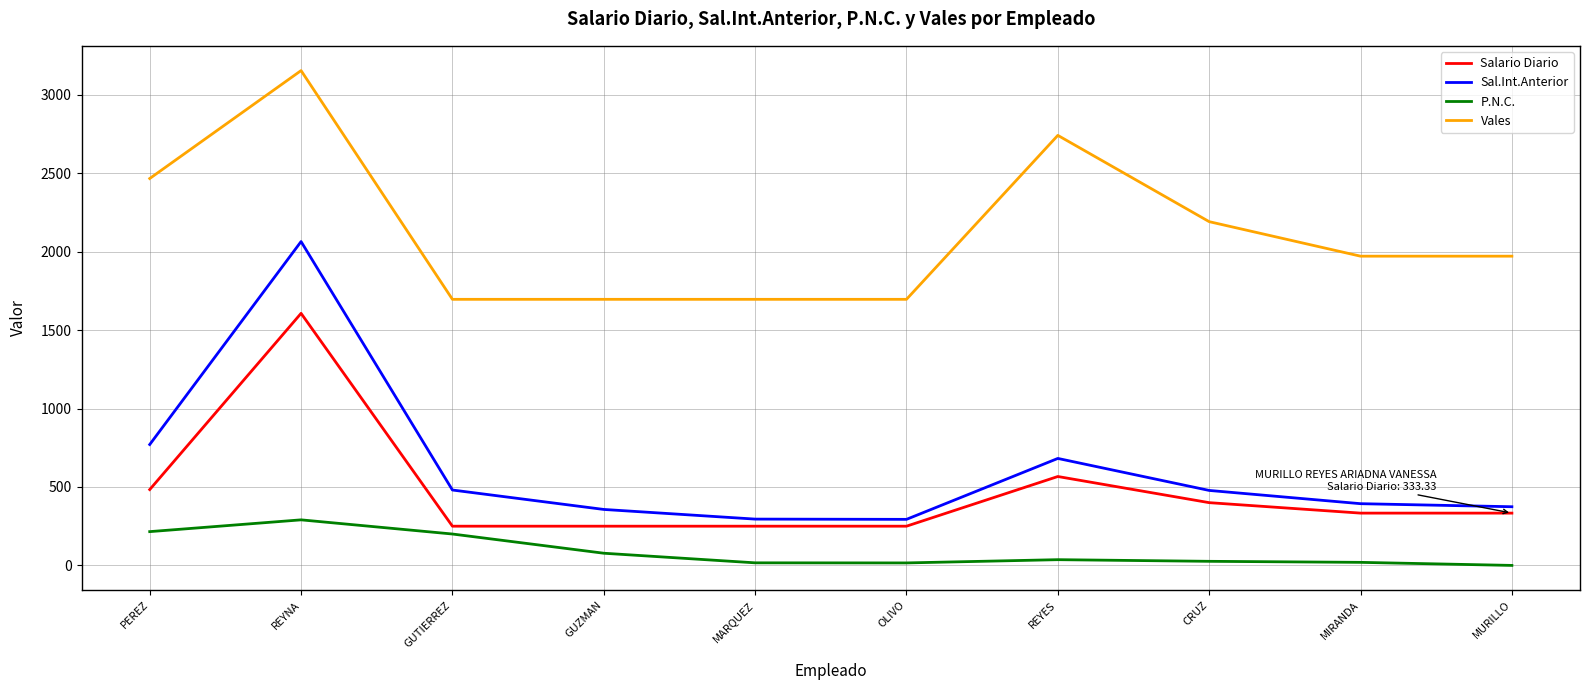

True or false: P.N.C. has more than 1 interior local peaks.

True